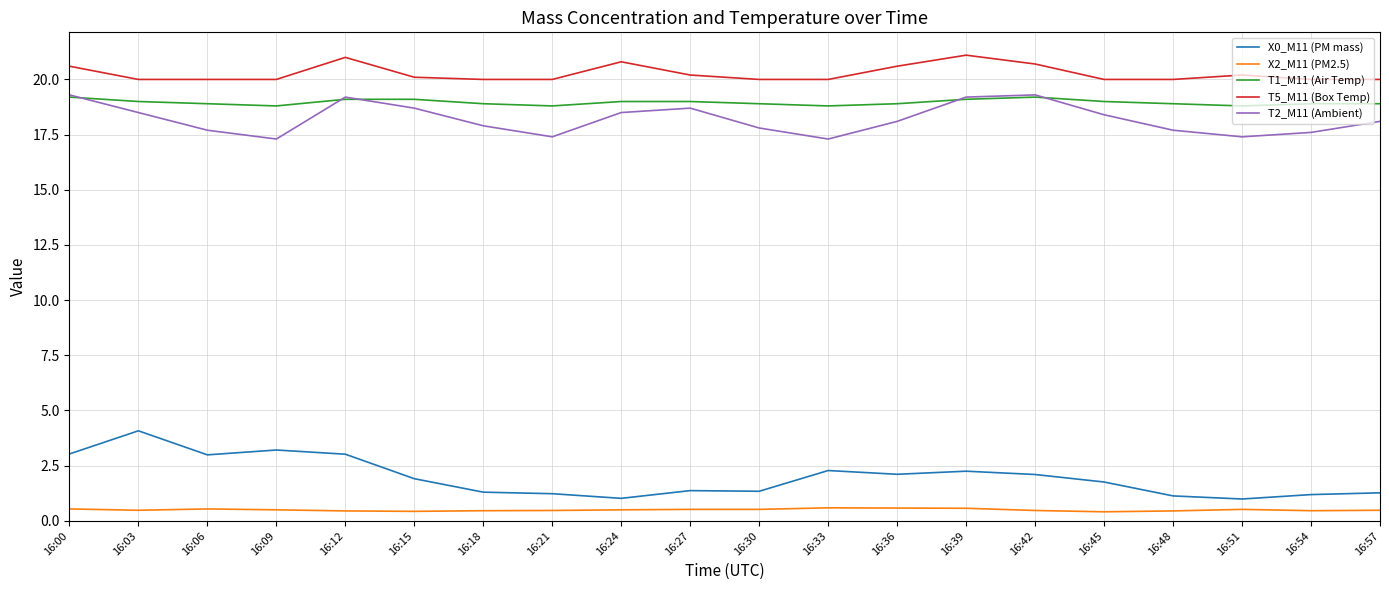

What are all the series names shown in the legend?

X0_M11 (PM mass), X2_M11 (PM2.5), T1_M11 (Air Temp), T5_M11 (Box Temp), T2_M11 (Ambient)